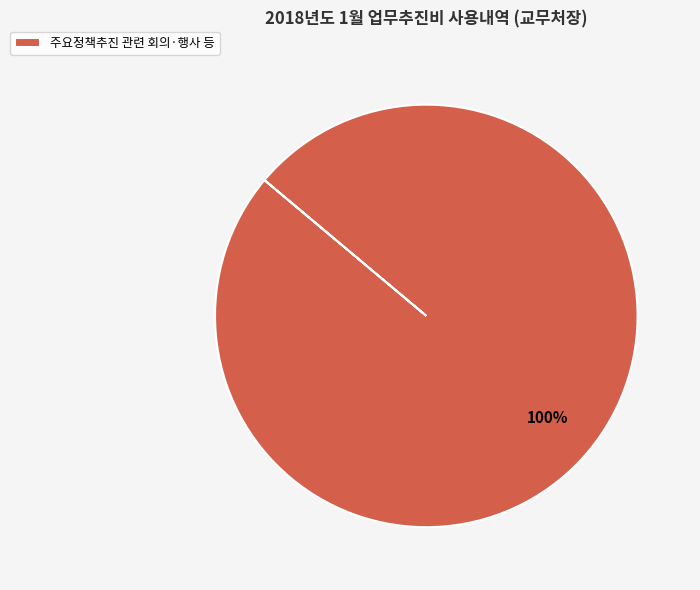

Rank the categories by value from lowest to highest.

주요정책추진 관련 회의·행사 등